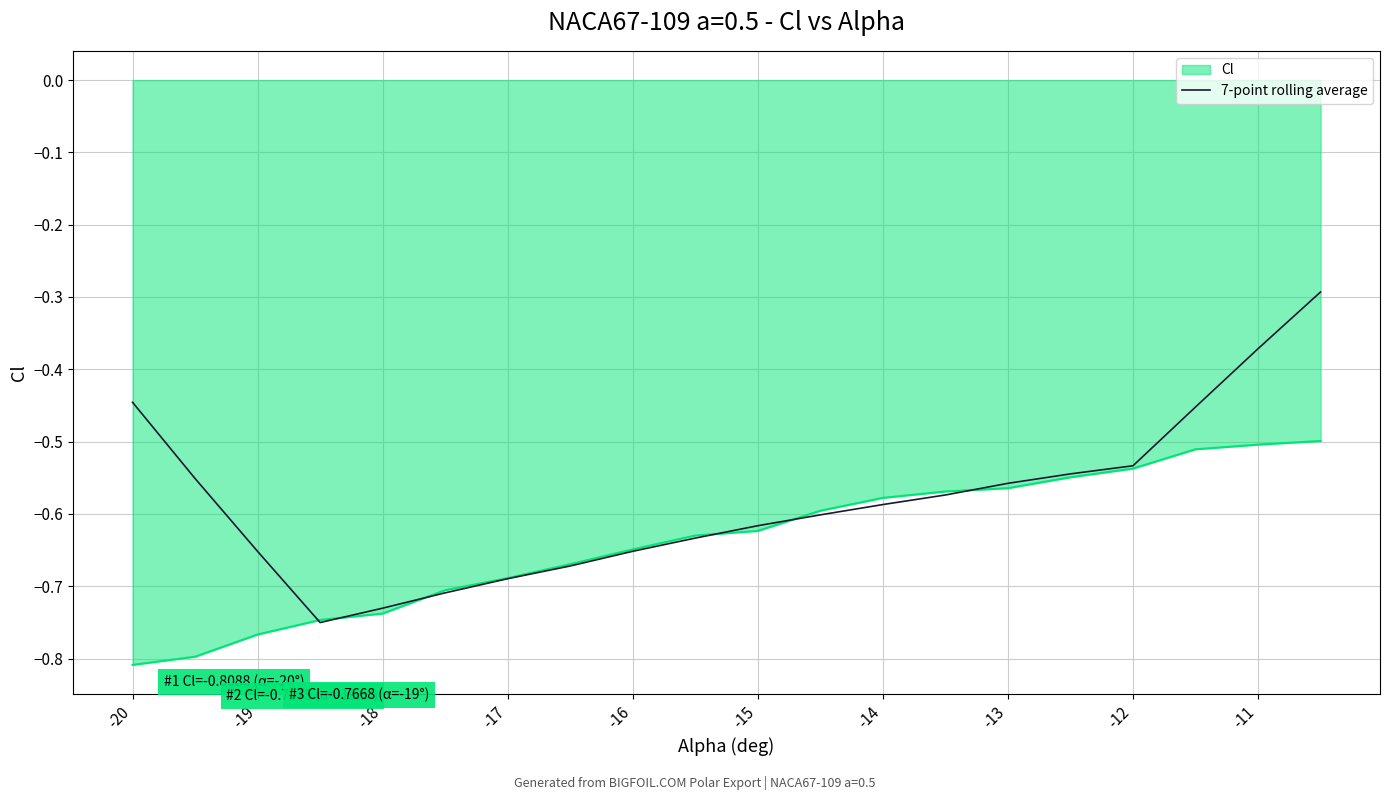

List the series in order of their overall mean, lowest first.

Cl, 7-point rolling average